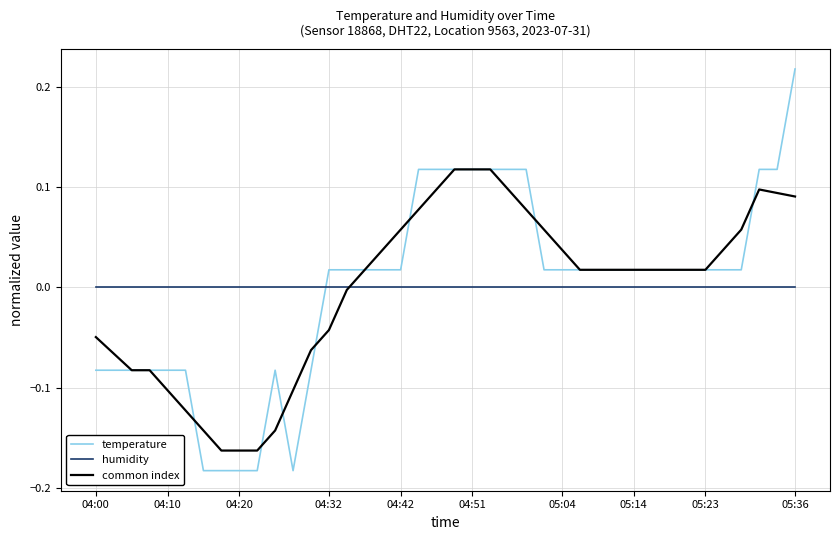

How many values in temperature are below zero?

13